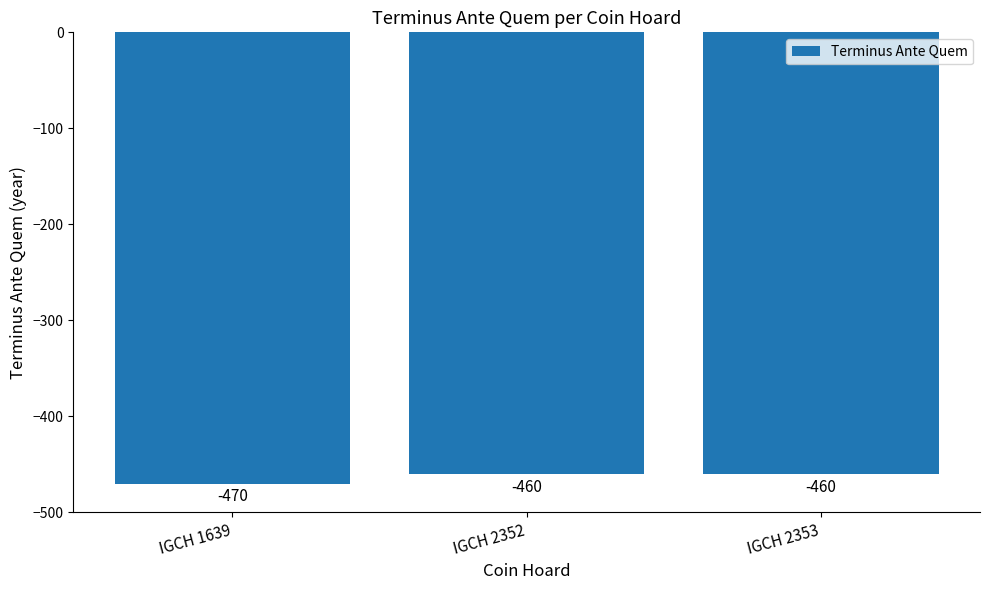

What is the difference between the values at IGCH 1639 and IGCH 2352?

10